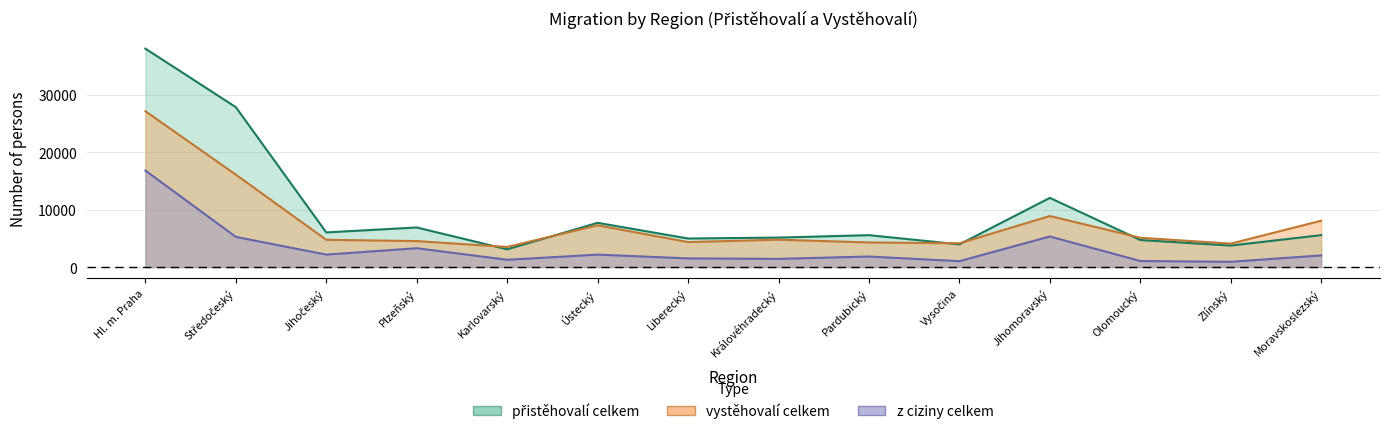

At which category does vystěhovalí celkem reach its first local peak?

Ústecký